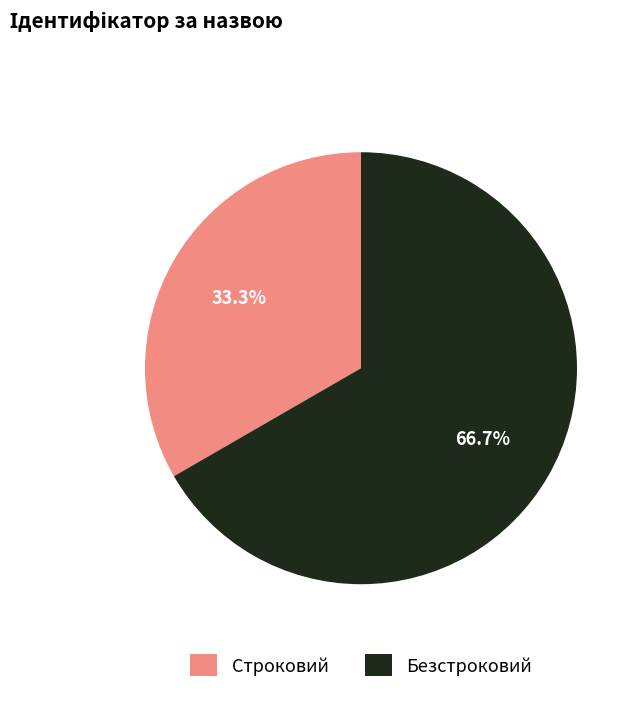

Is it true that Строковий is 33% of the pie?

True